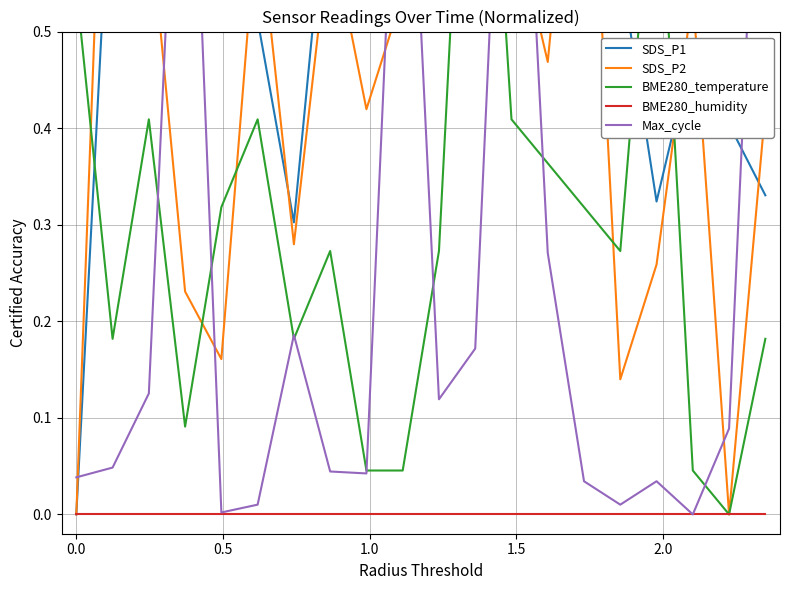

Which series has the largest total across all categories?

SDS_P1